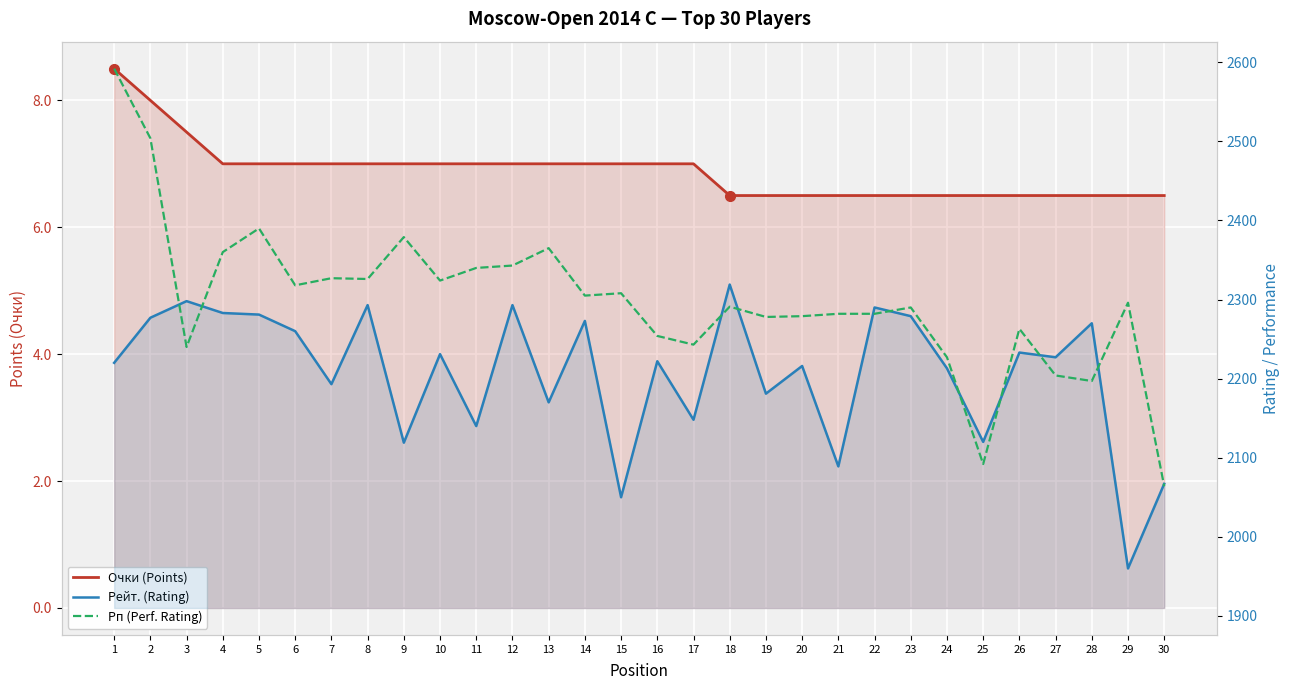

True or false: Рп (Perf. Rating) and Очки (Points) cross at least once.

False